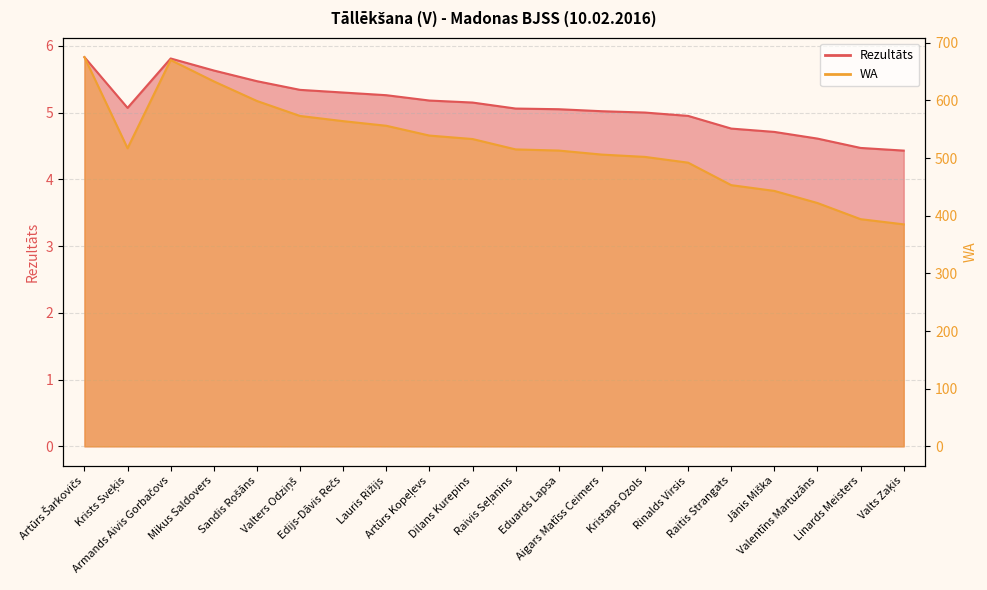

Which series has the largest total across all categories?

WA